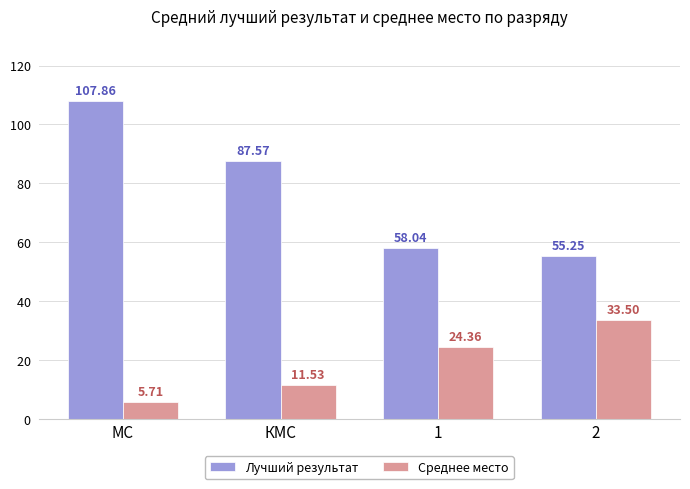

How many bars are there in total?

8